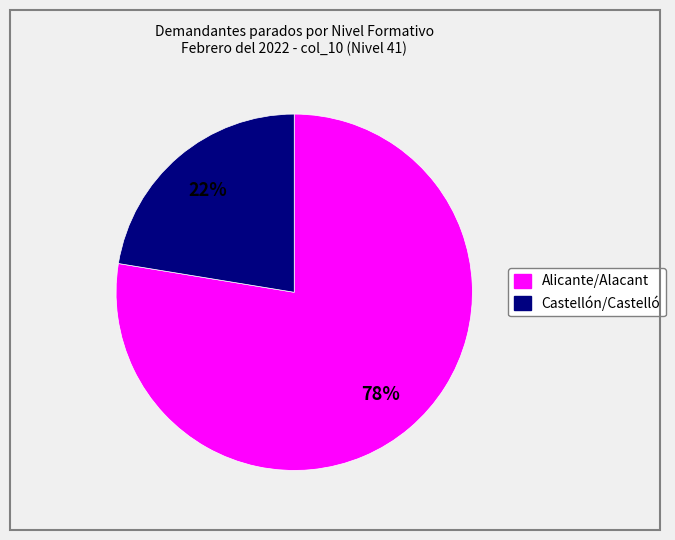

How many segments does this pie chart have?

2